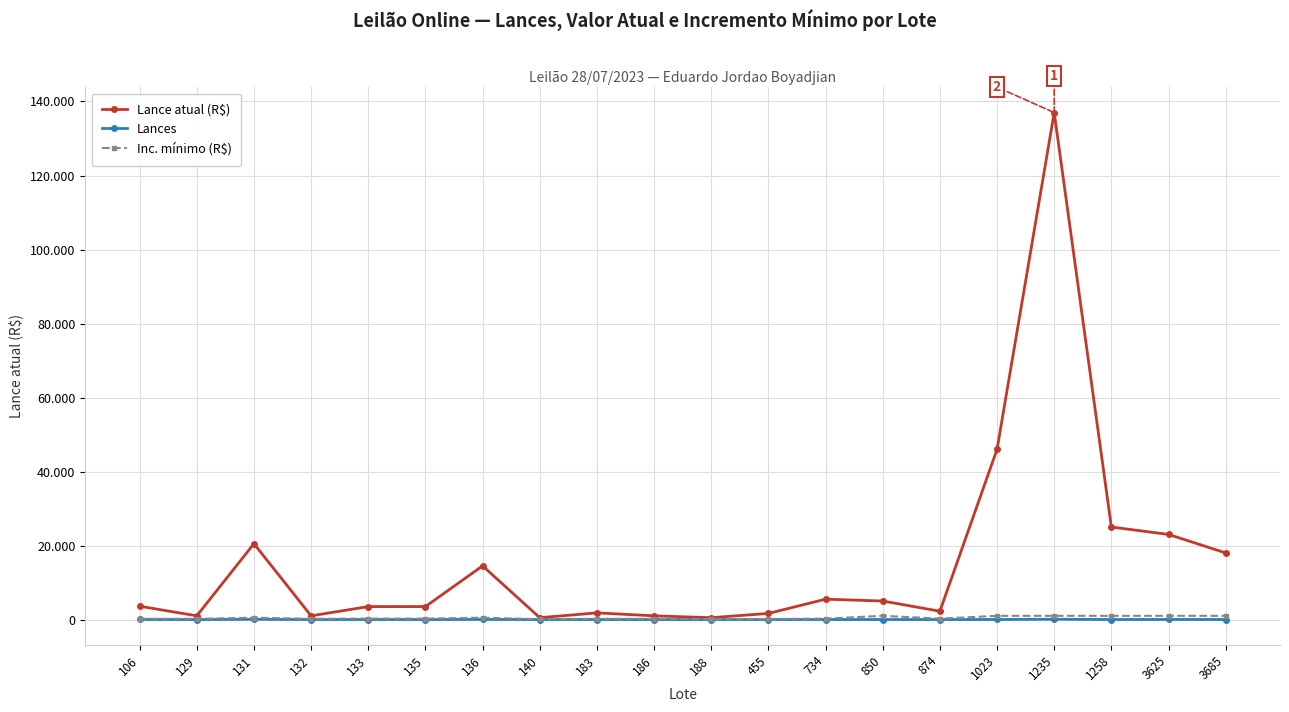

The Lances series shows 5 at 183. True or false?

True